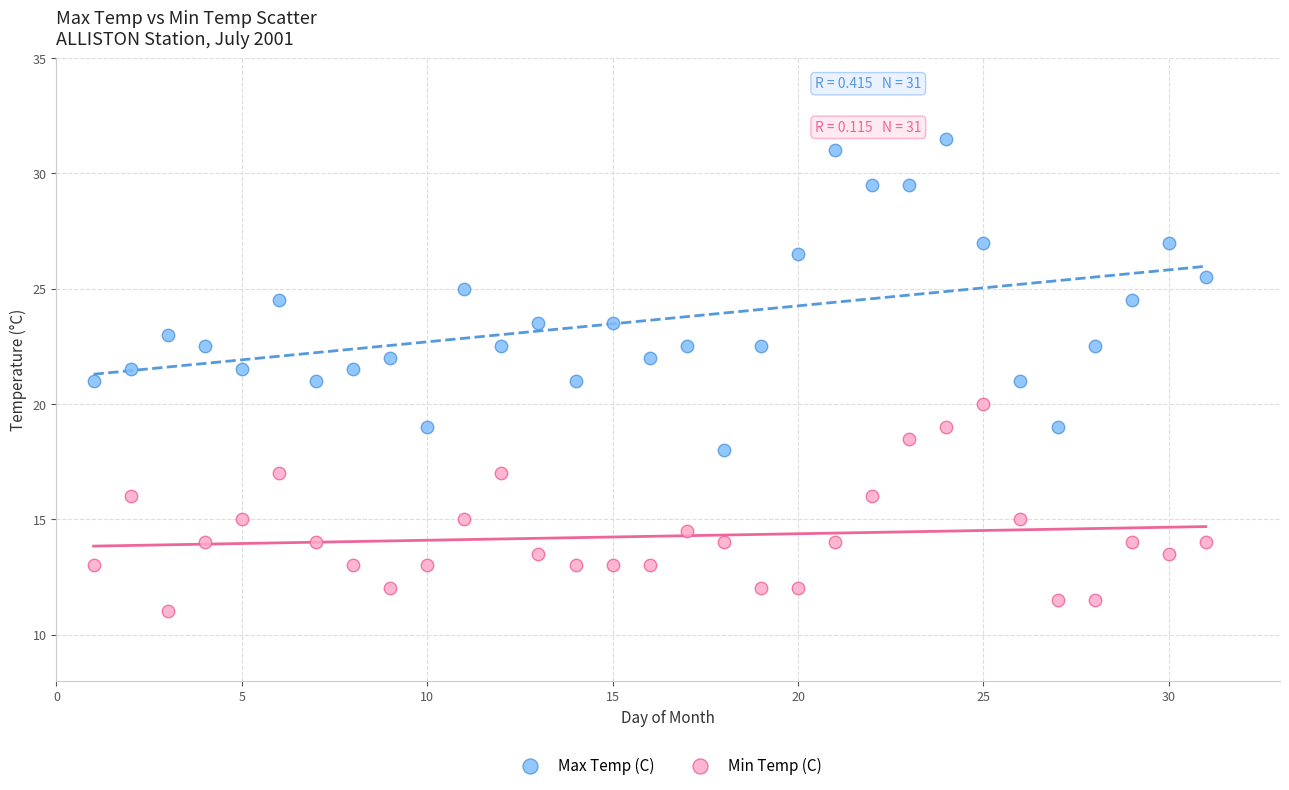

What are all the series names shown in the legend?

Max Temp (C), Min Temp (C)